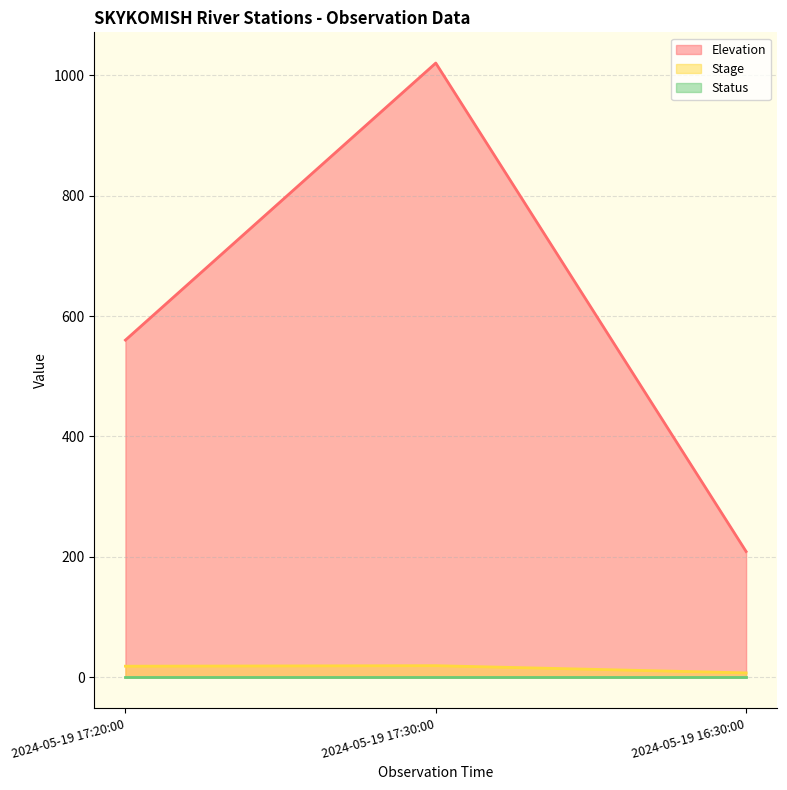

What is the value of the Elevation point at the 2nd from the left?

1020.0